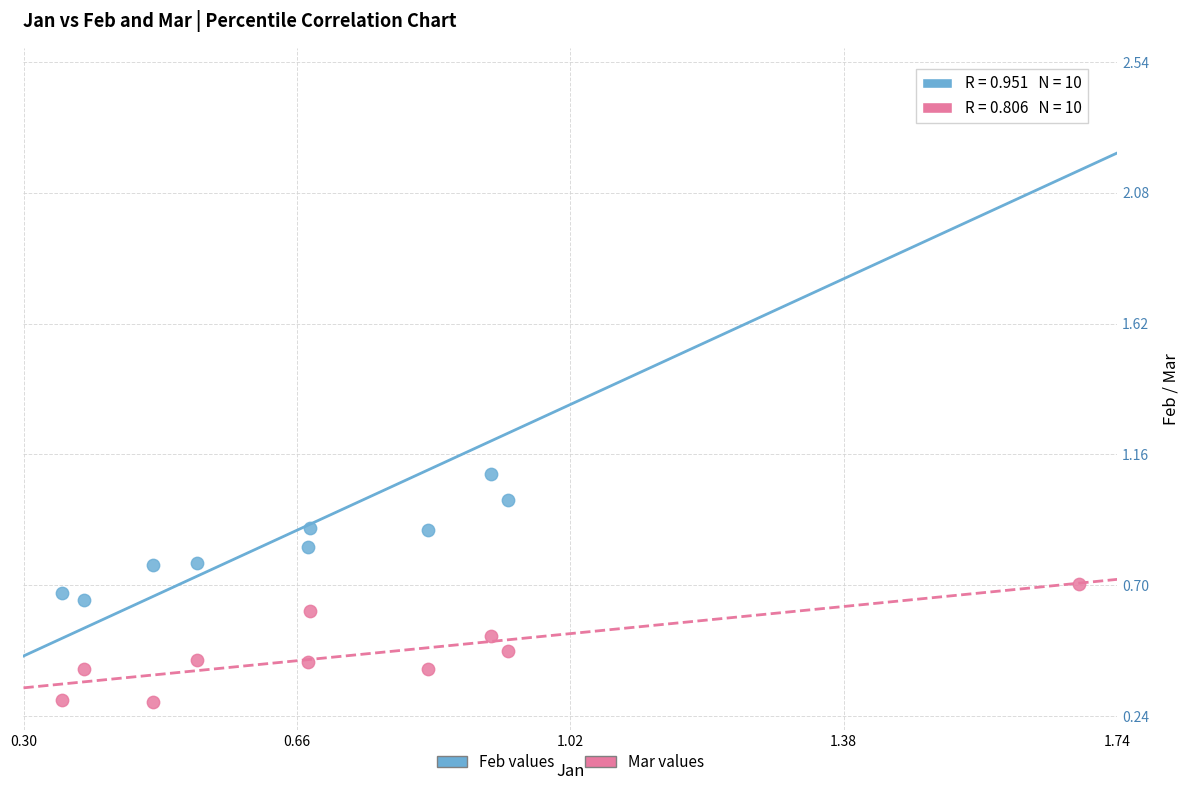

Which series has the largest Y range (max minus min)?

Feb values